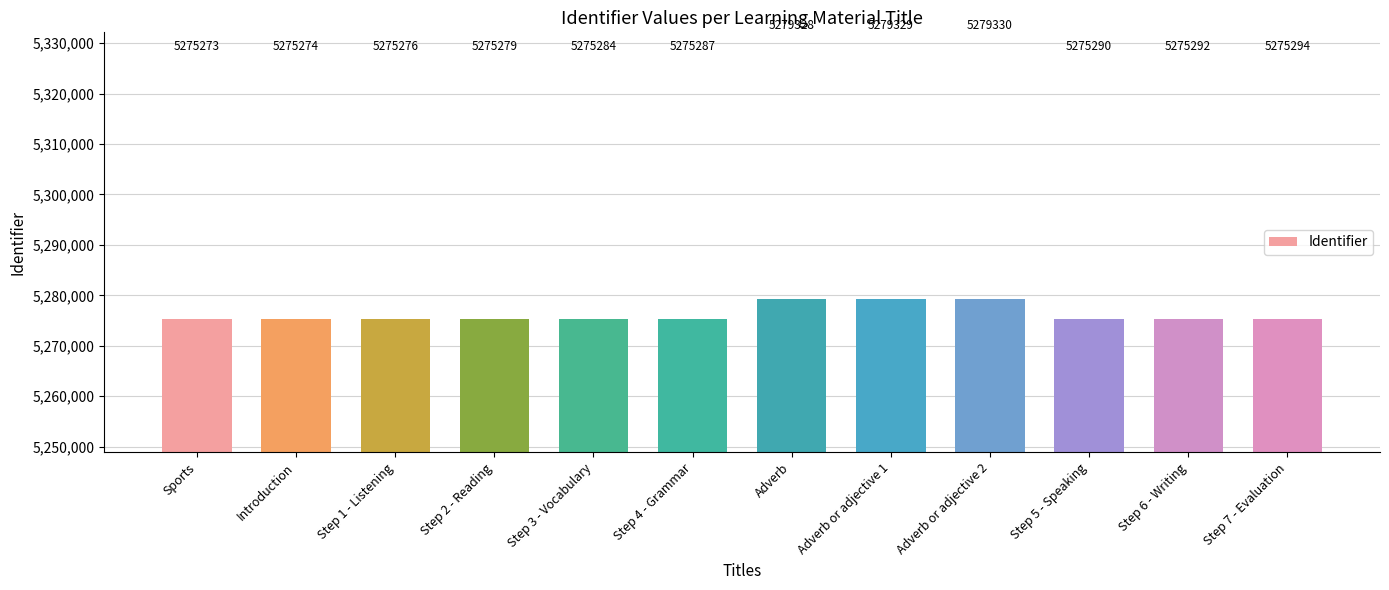

List the labels in order of value, smallest first.

Sports, Introduction, Step 1 - Listening, Step 2 - Reading, Step 3 - Vocabulary, Step 4 - Grammar, Step 5 - Speaking, Step 6 - Writing, Step 7 - Evaluation, Adverb, Adverb or adjective 1, Adverb or adjective 2